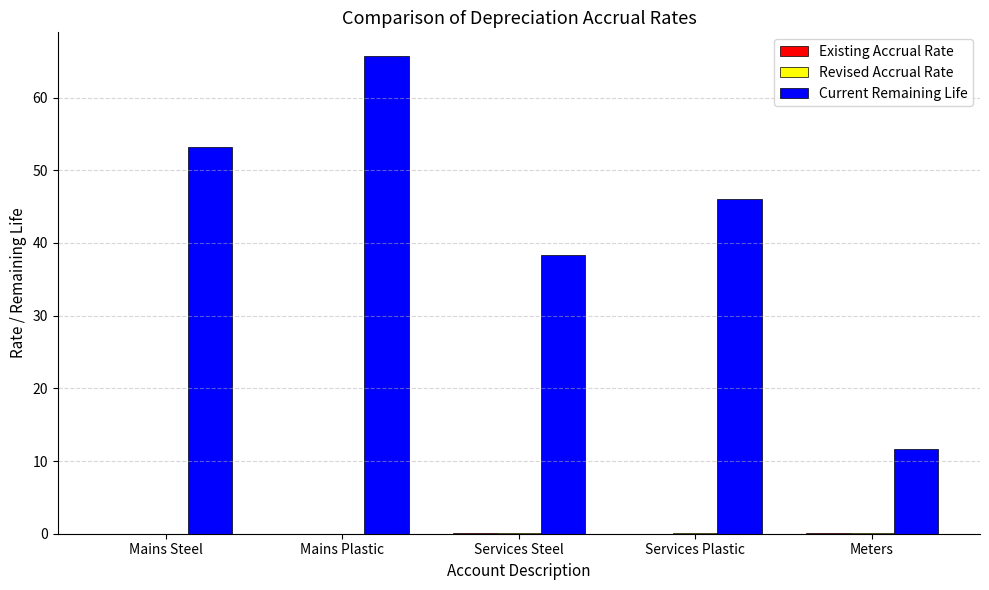

What is the sum of all Current Remaining Life values?

214.9